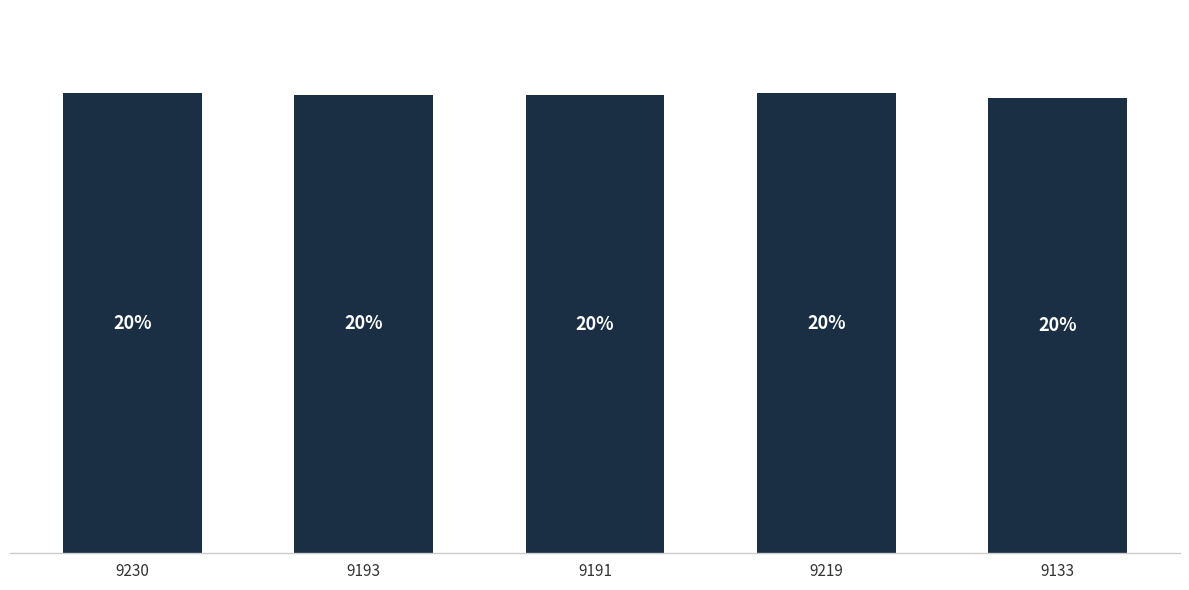

Are the bars horizontal?

No